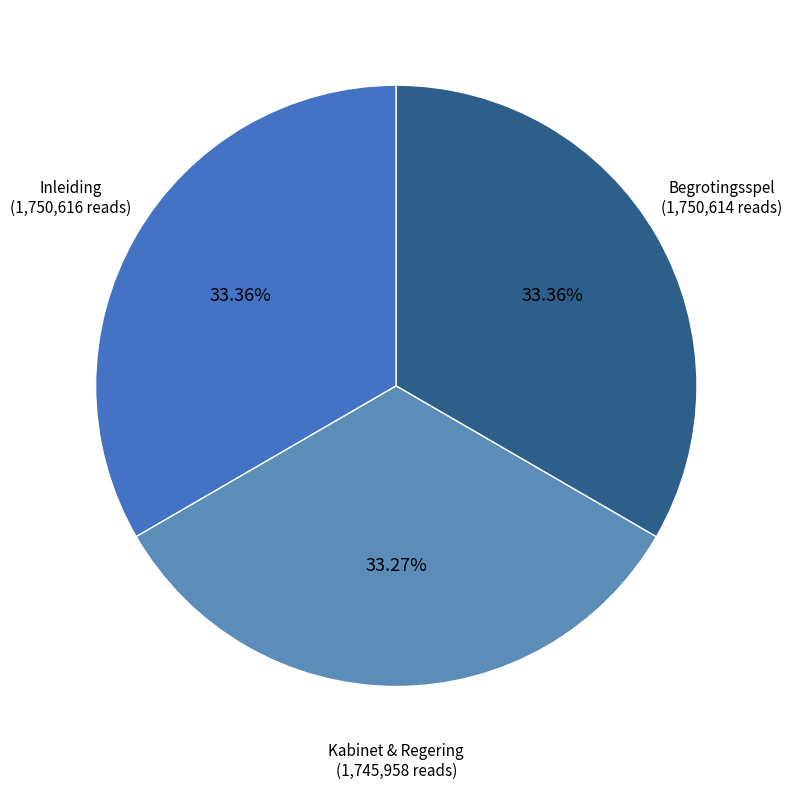

Is there a majority slice in this chart?

No